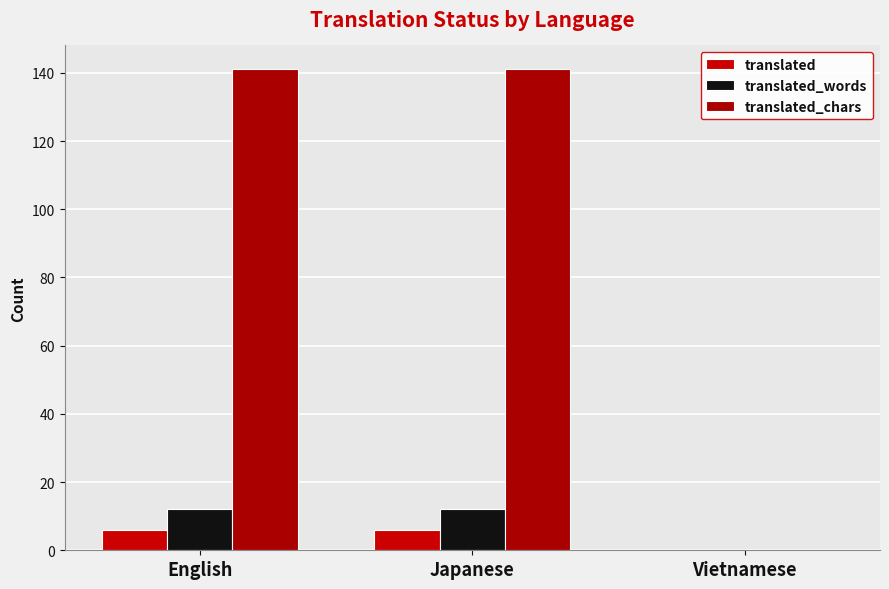

Which series has the largest range (max minus min)?

translated_chars